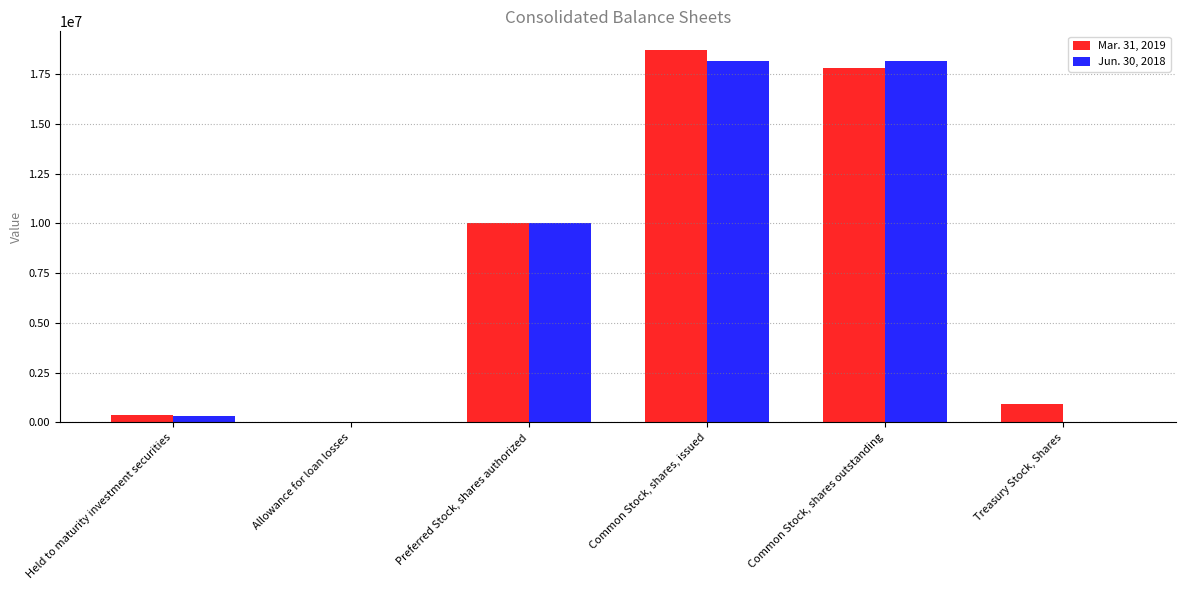

What is the sum of the Jun. 30, 2018 values at Common Stock, shares, issued and Held to maturity investment securities?

18508298